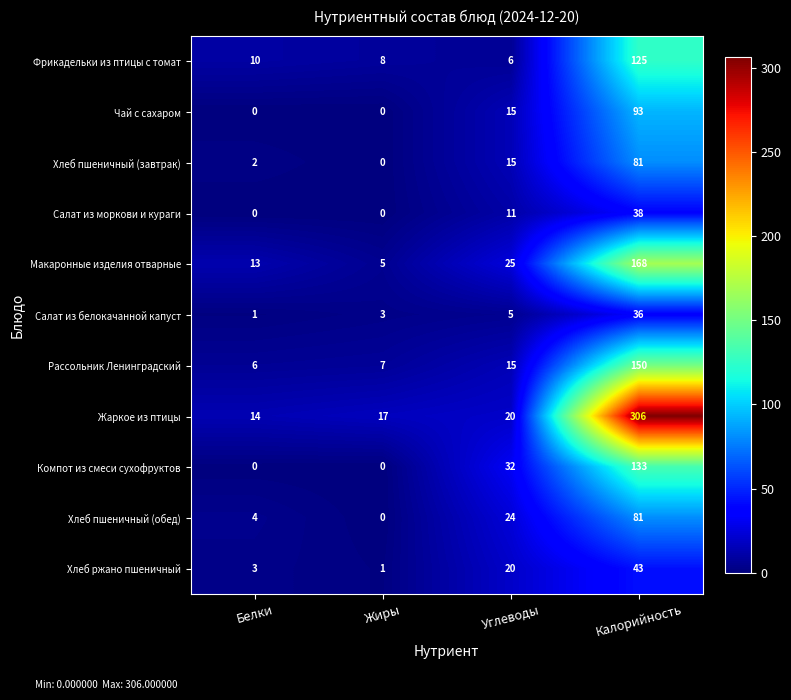

What is the difference between the maximum and minimum values in the Рассольник Ленинградский series?

144